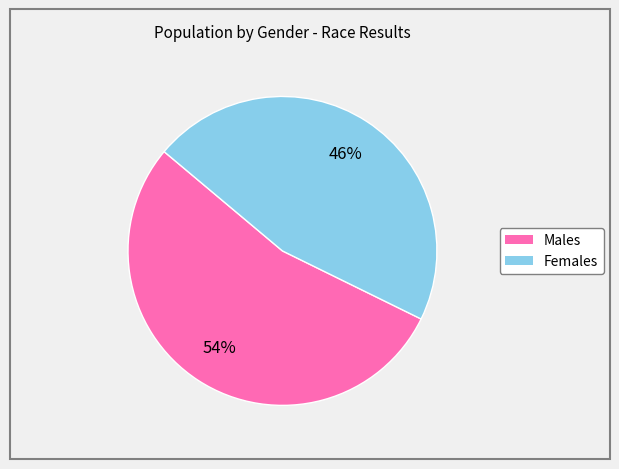

To the nearest percent, what is the difference between the largest and smallest slice percentages?

8%